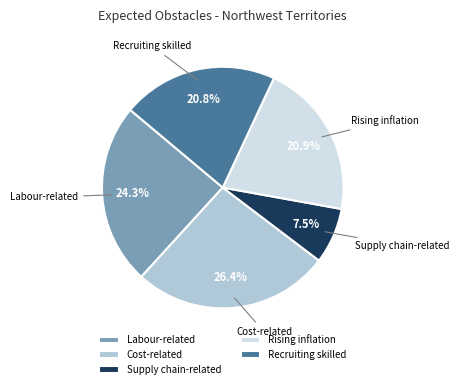

Does Labour-related represent more than half of the total?

No